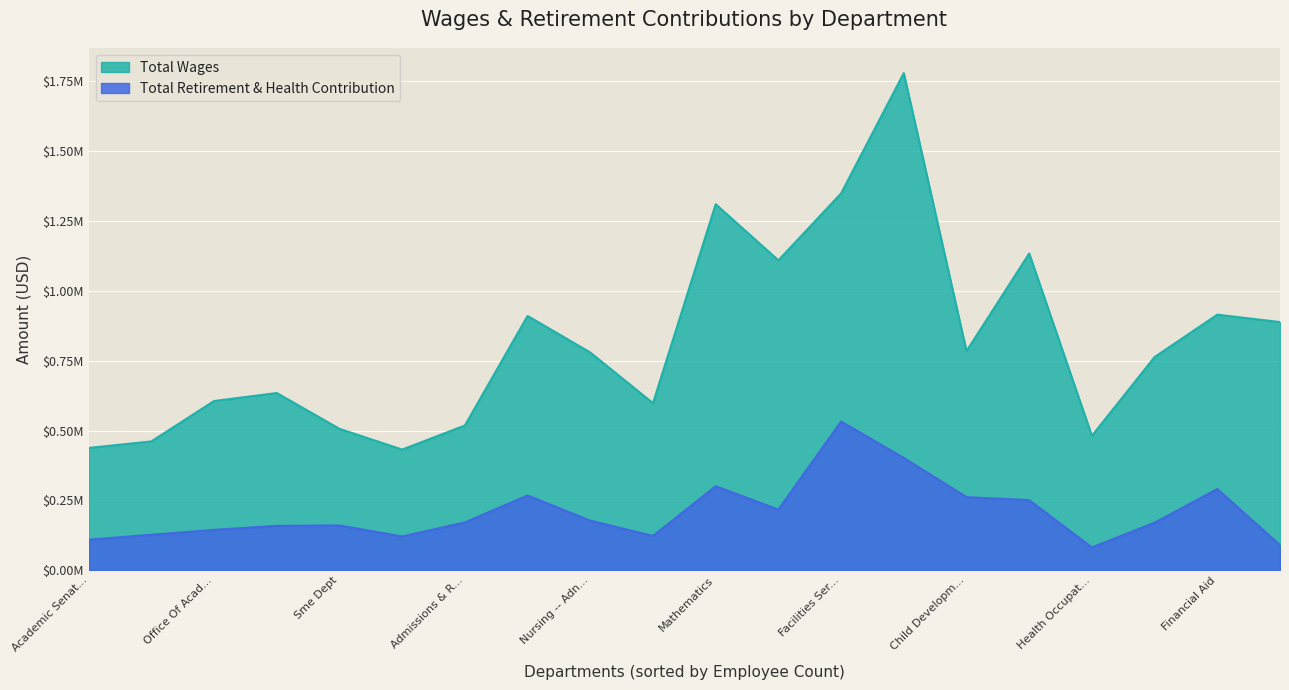

What are all the series names shown in the legend?

Total Wages, Total Retirement & Health Contribution